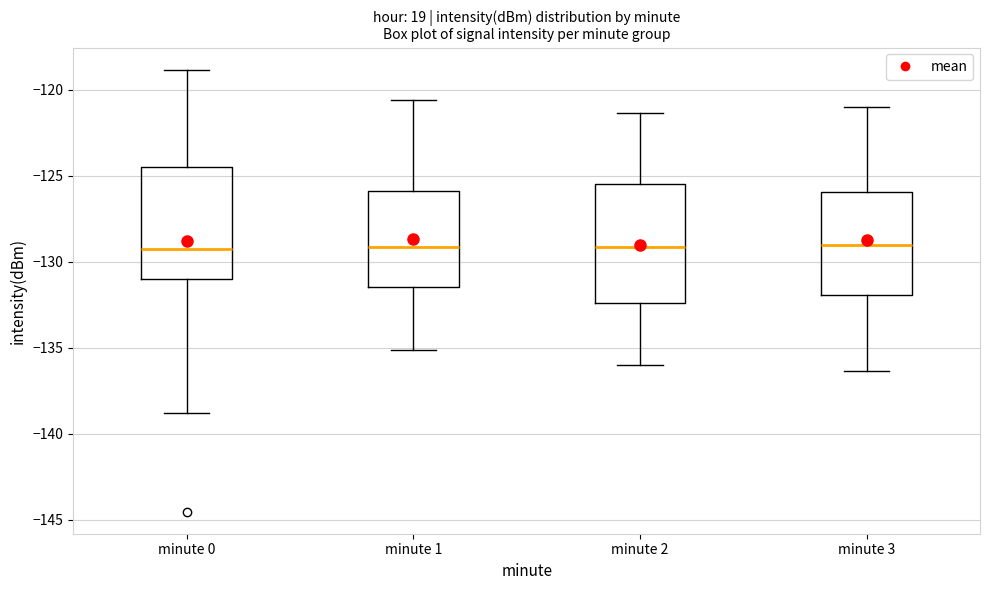

Where does the lower whisker of the box for minute 2 end on the y-axis? The values are not printed on the chart, so give them approximately, as read against the axis.

-136.0